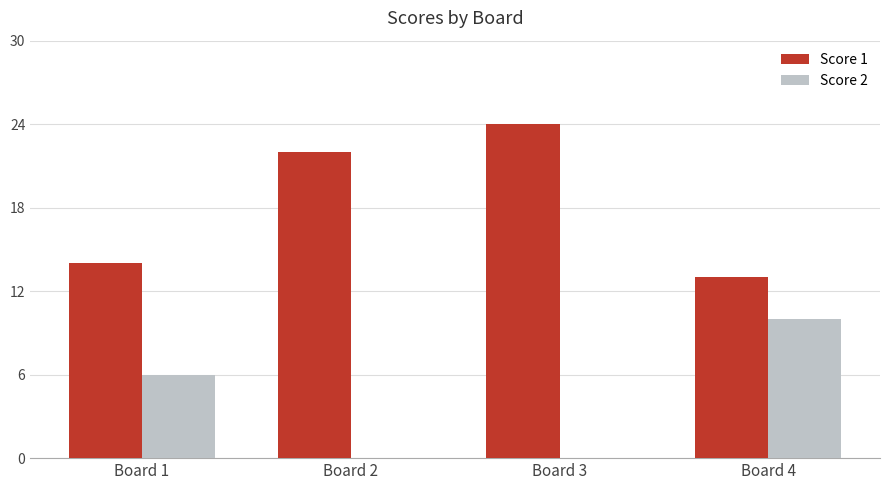

What is the total value across all series at Board 1?

20